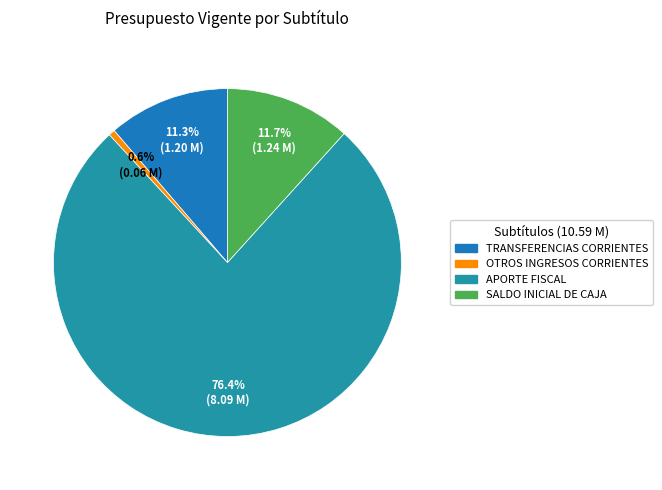

To the nearest percent, what is the combined percentage of OTROS INGRESOS CORRIENTES and SALDO INICIAL DE CAJA?

12%